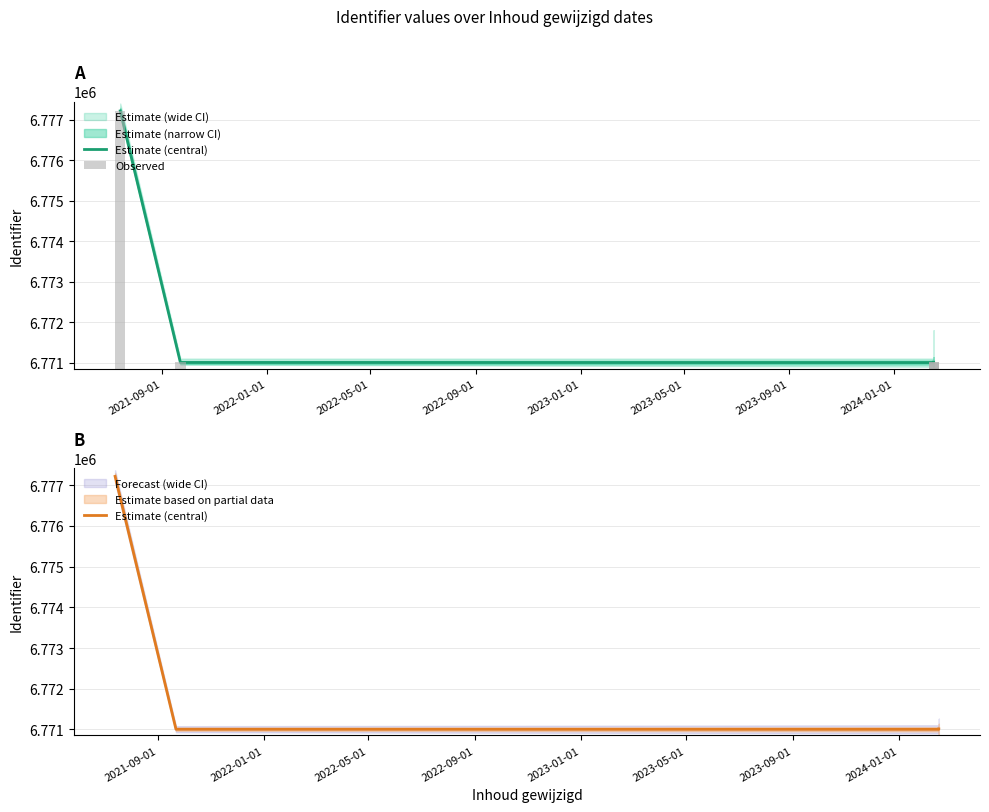

How many data points in Estimate (central) are above 6771006?

2